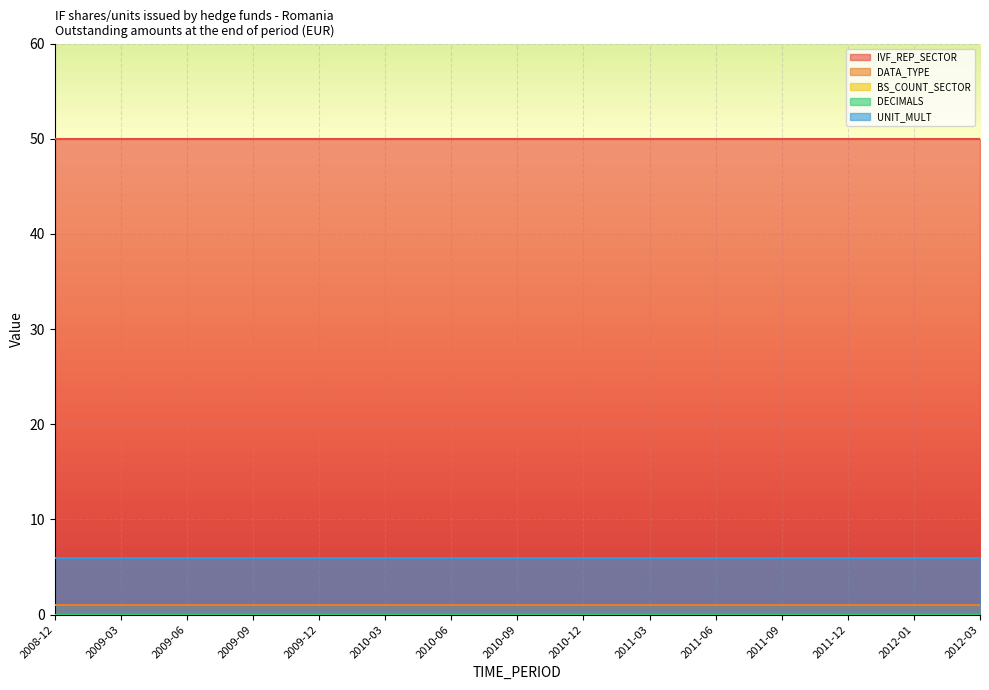

List the series in order of their peak value, lowest first.

BS_COUNT_SECTOR, DECIMALS, DATA_TYPE, UNIT_MULT, IVF_REP_SECTOR